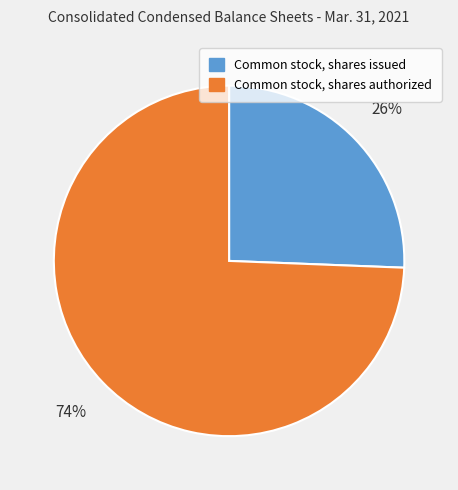

To the nearest percent, what is the combined percentage of Common stock, shares authorized and Common stock, shares issued?

100%